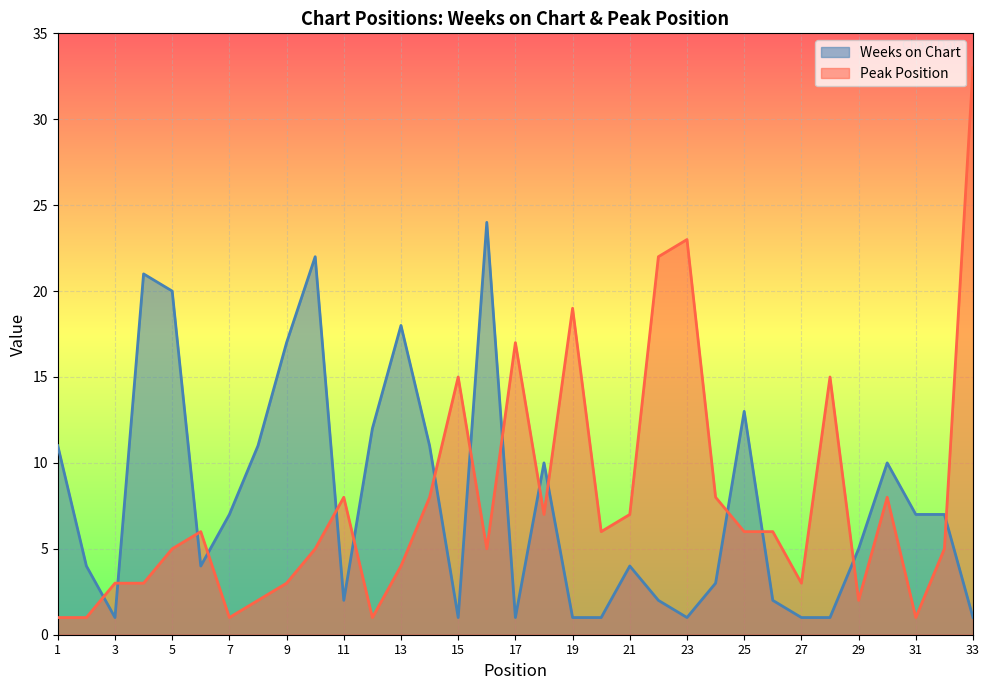

Reading right to left, transcribe all the data shown in this chart.

Weeks on Chart: 1	7	7	10	5	1	1	2	13	3	1	2	4	1	1	10	1	24	1	11	18	12	2	22	17	11	7	4	20	21	1	4	11
Peak Position: 33	5	1	8	2	15	3	6	6	8	23	22	7	6	19	7	17	5	15	8	4	1	8	5	3	2	1	6	5	3	3	1	1